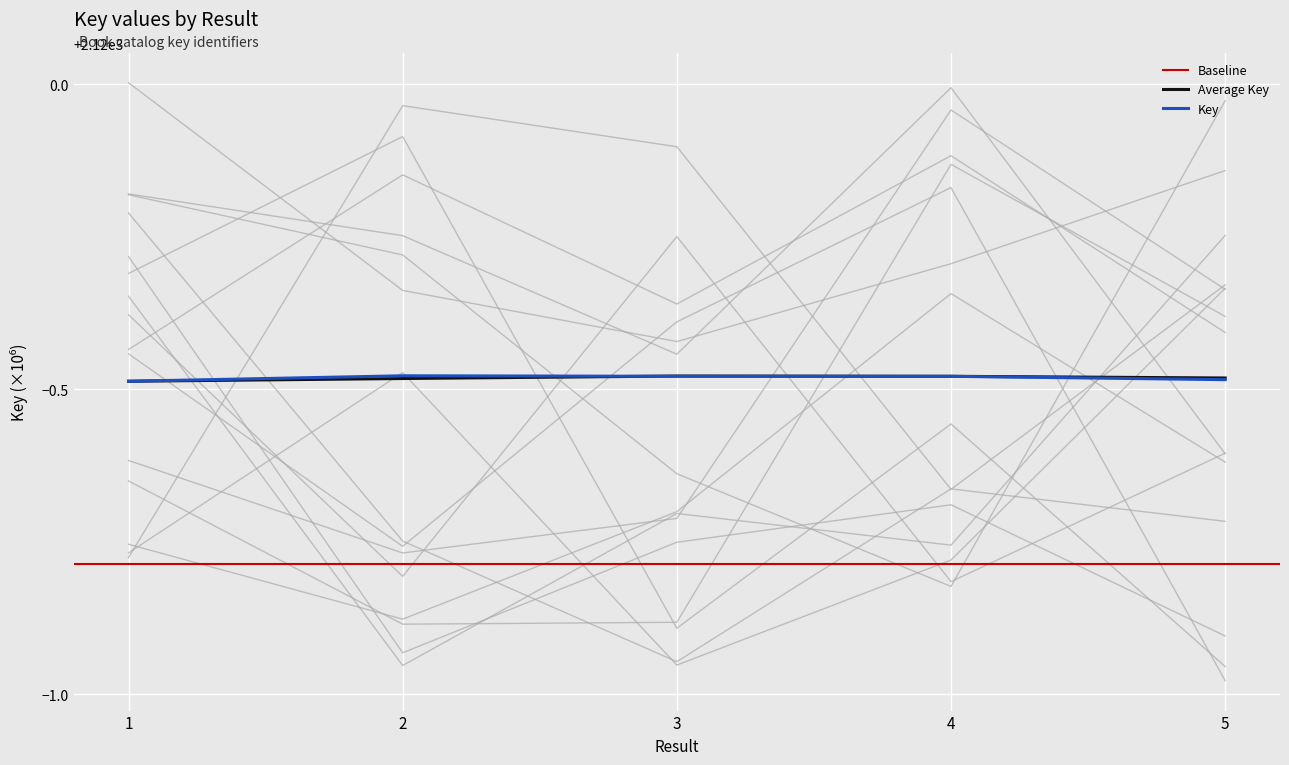

What is the sum of all values?

10597.6